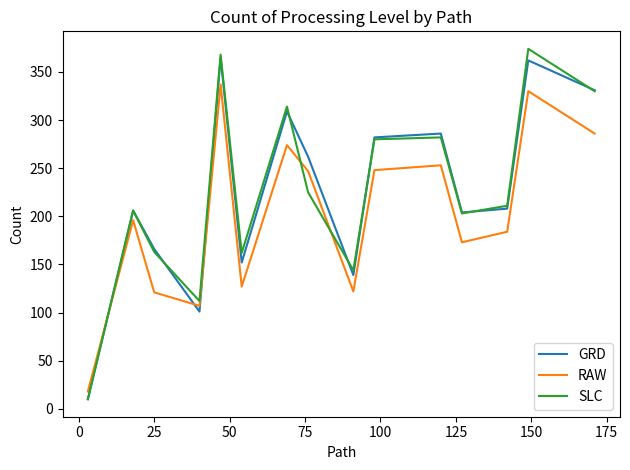

Which series has the largest range (max minus min)?

SLC